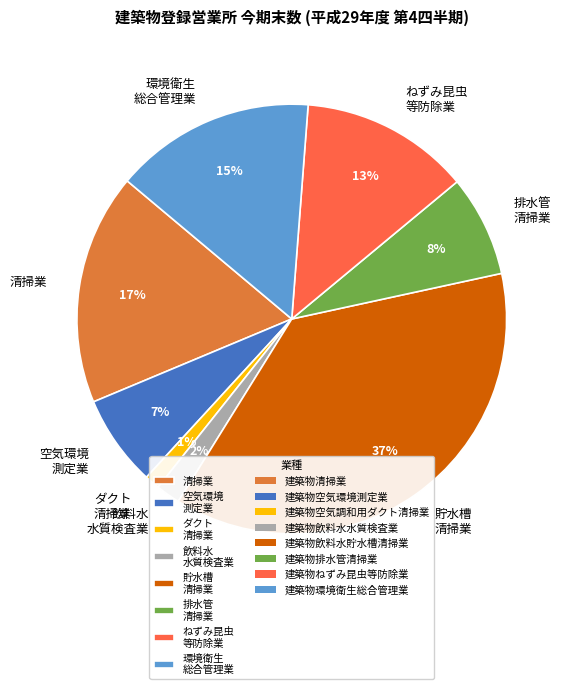

Combined, do 環境衛生 総合管理業 and ねずみ昆虫 等防除業 account for over 50%?

No